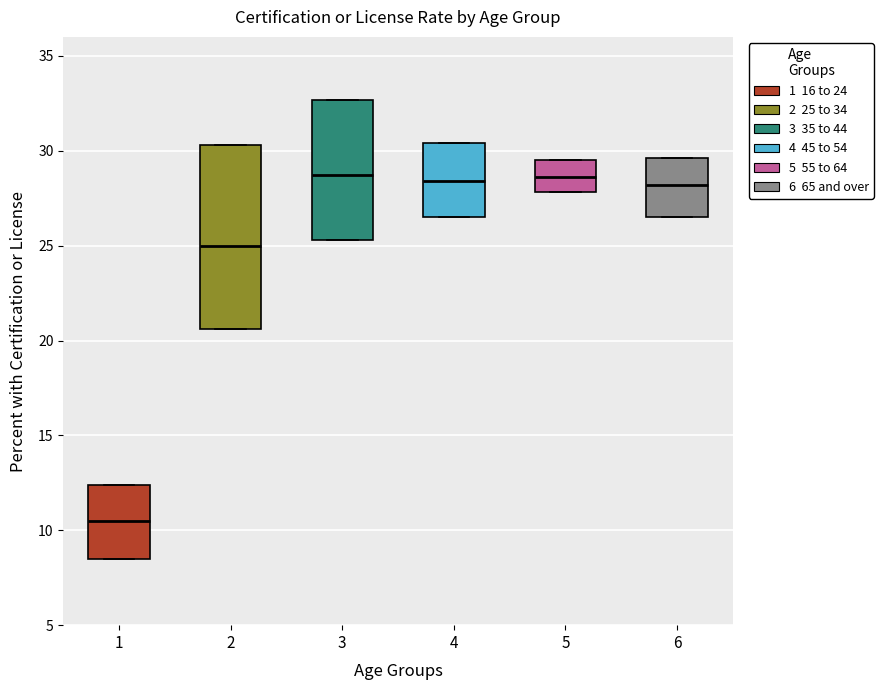

Which box is the tallest, from its lower edge to its upper edge?

2